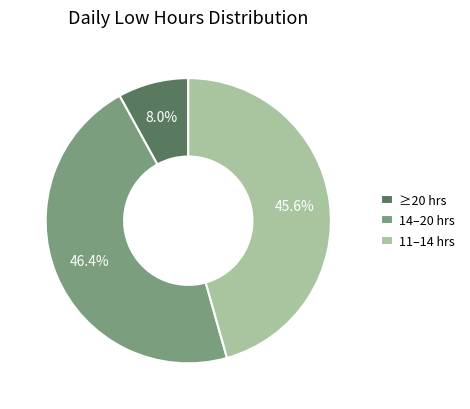

Which has a higher value, ≥20 hrs or 14–20 hrs?

14–20 hrs